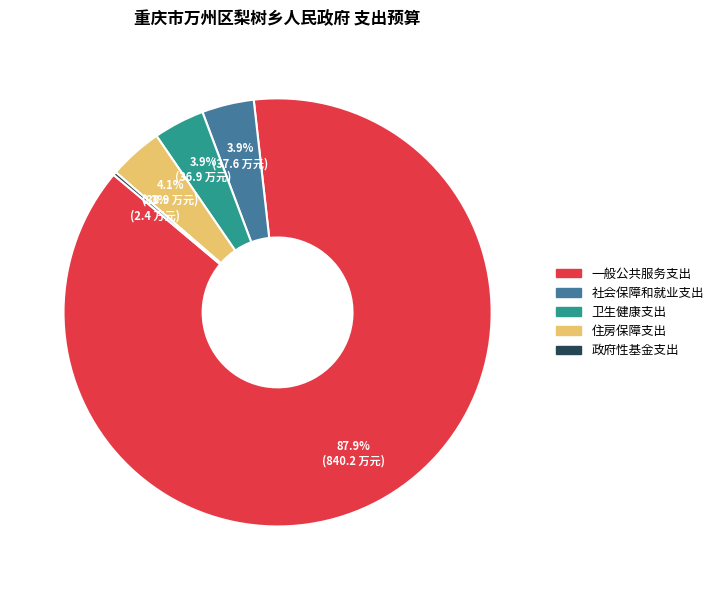

What is the majority slice?

一般公共服务支出